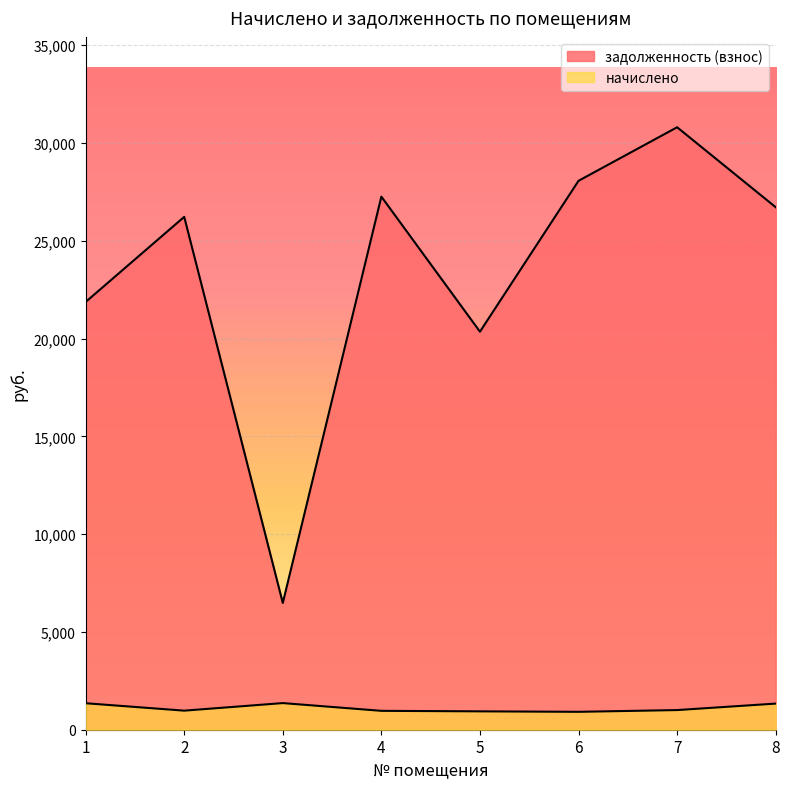

Read the задолженность (взнос) value at 6.

28061.8